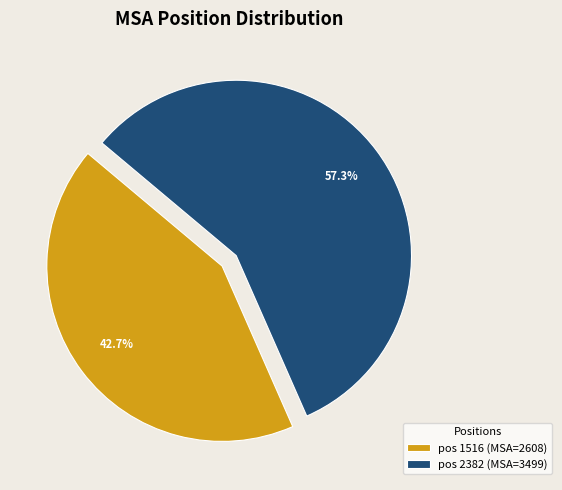

Which has a higher value, pos 2382 (MSA=3499) or pos 1516 (MSA=2608)?

pos 2382 (MSA=3499)